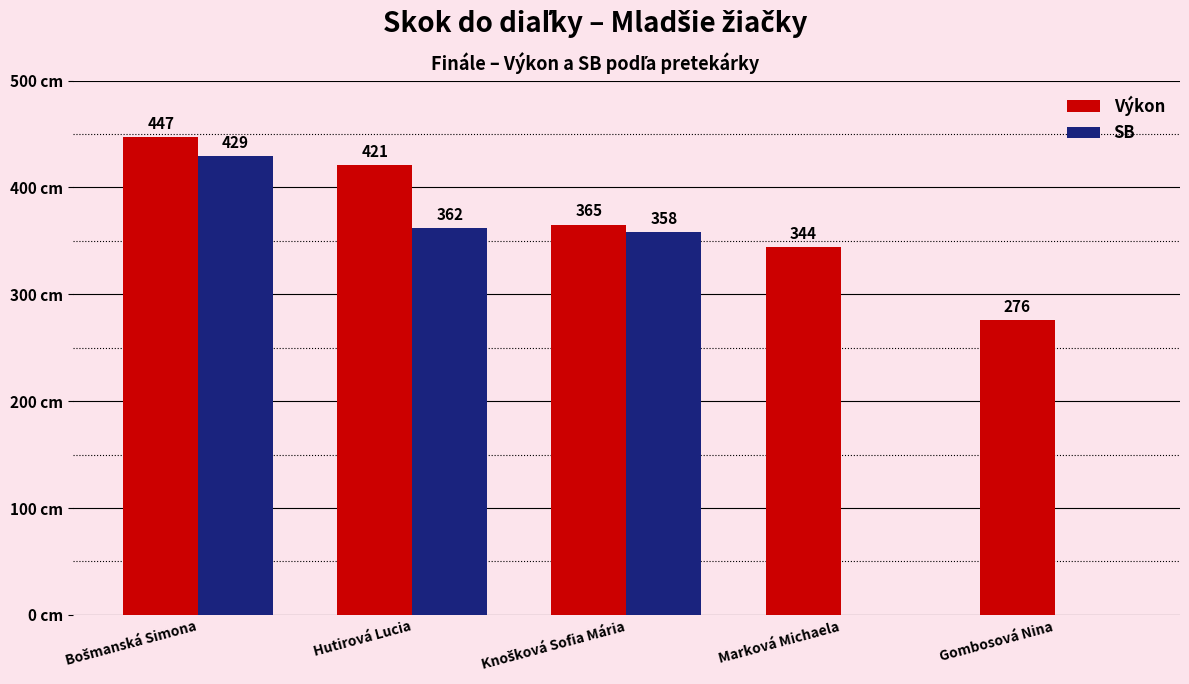

Which series has the largest total across all categories?

Výkon